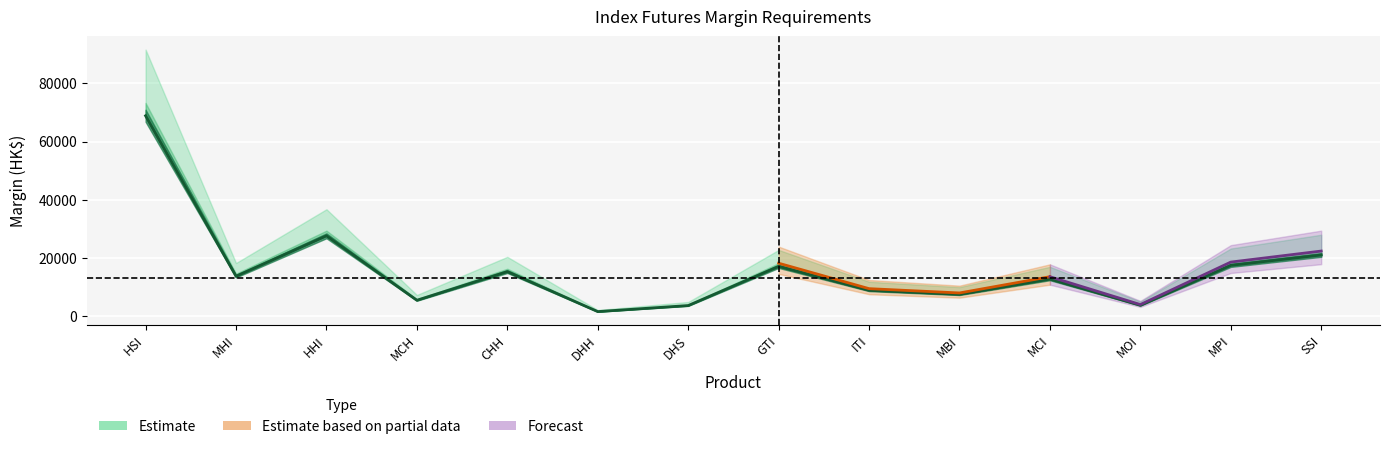

Reading left to right, list all the values displayed in this chart.

68850	13770	27650	5530	15360	1640	3710	17150	8940	7550	12790	3810	17510	21070